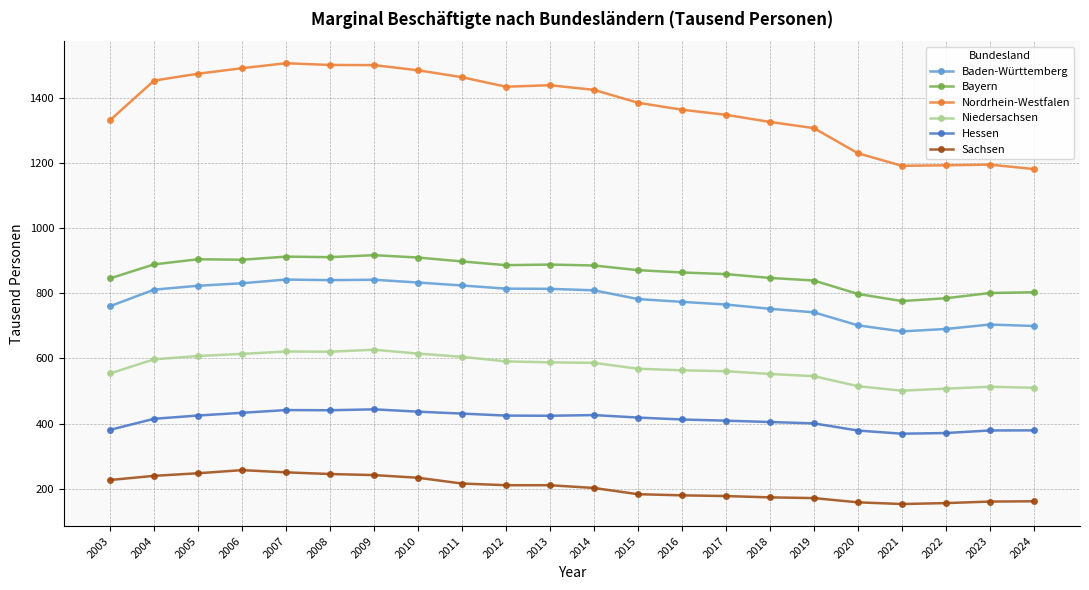

What is the total value across all series at 2021?

3673.2